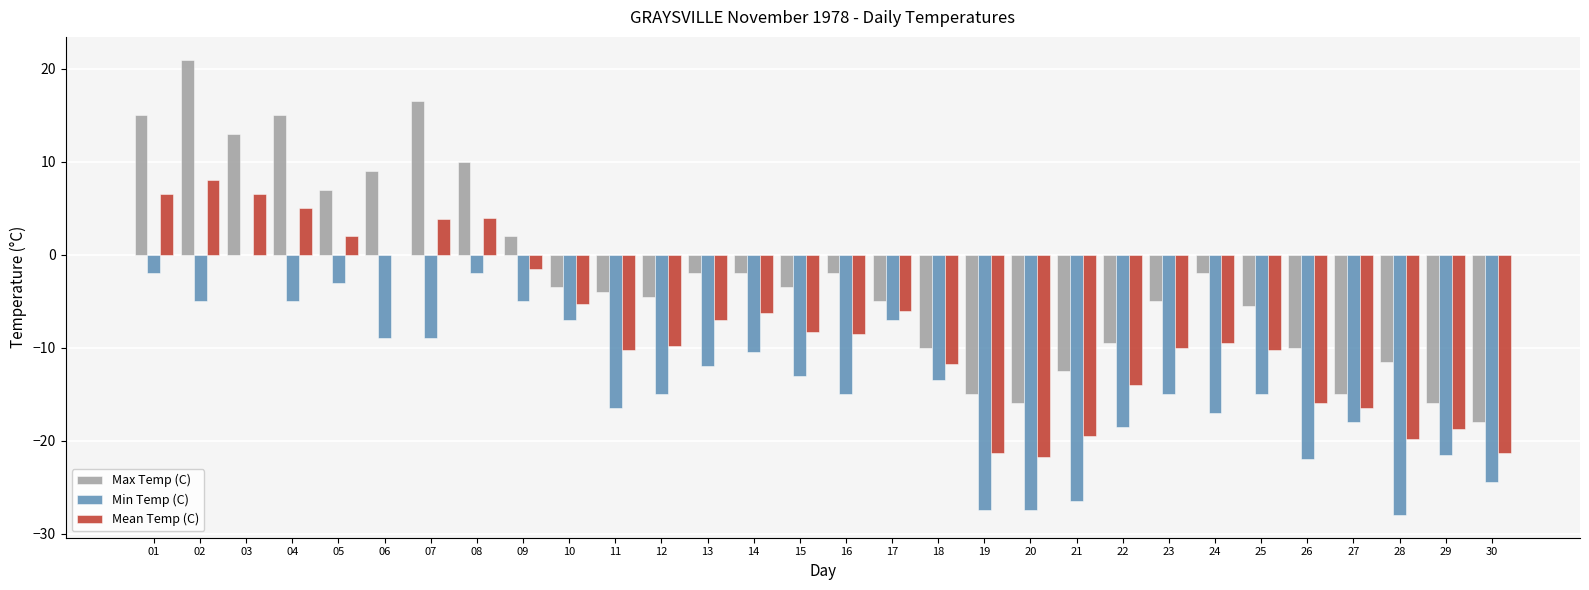

Which series changed the most between 10 and 24?

Min Temp (C)